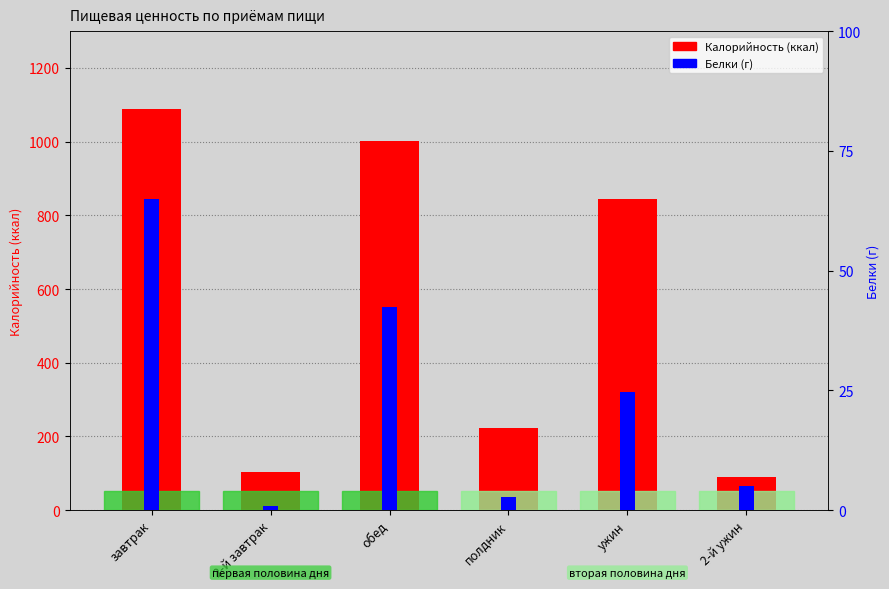

What value does the Калорийность series have at завтрак?

1089.4